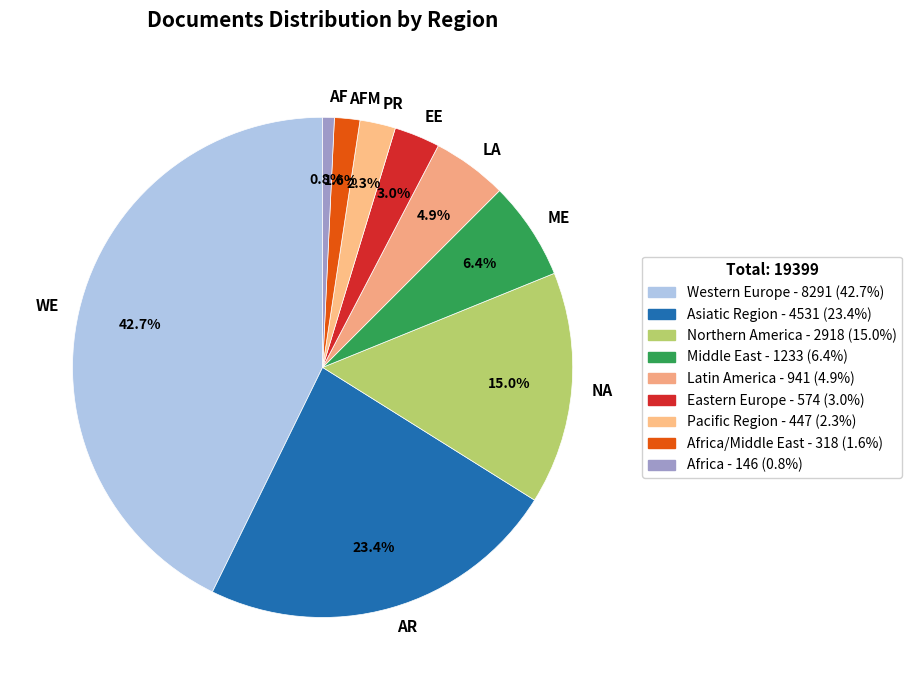

Does any single category account for the majority?

No